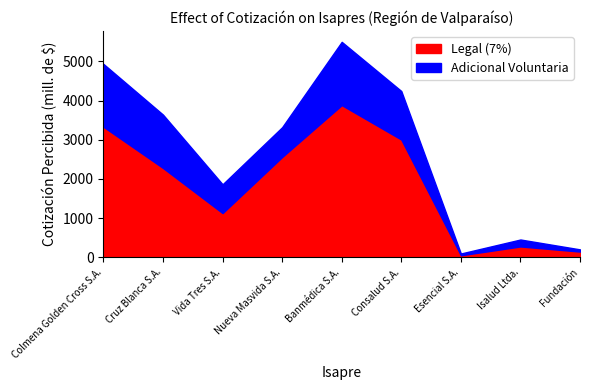

Which label corresponds to the largest value in the chart?

Banmédica S.A.